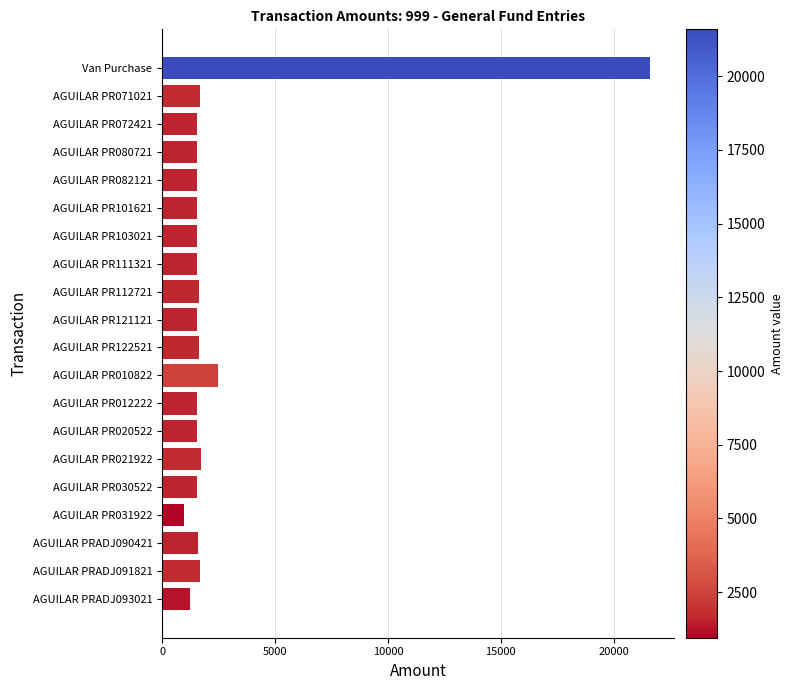

What is the difference between the maximum and second lowest values?

20362.4